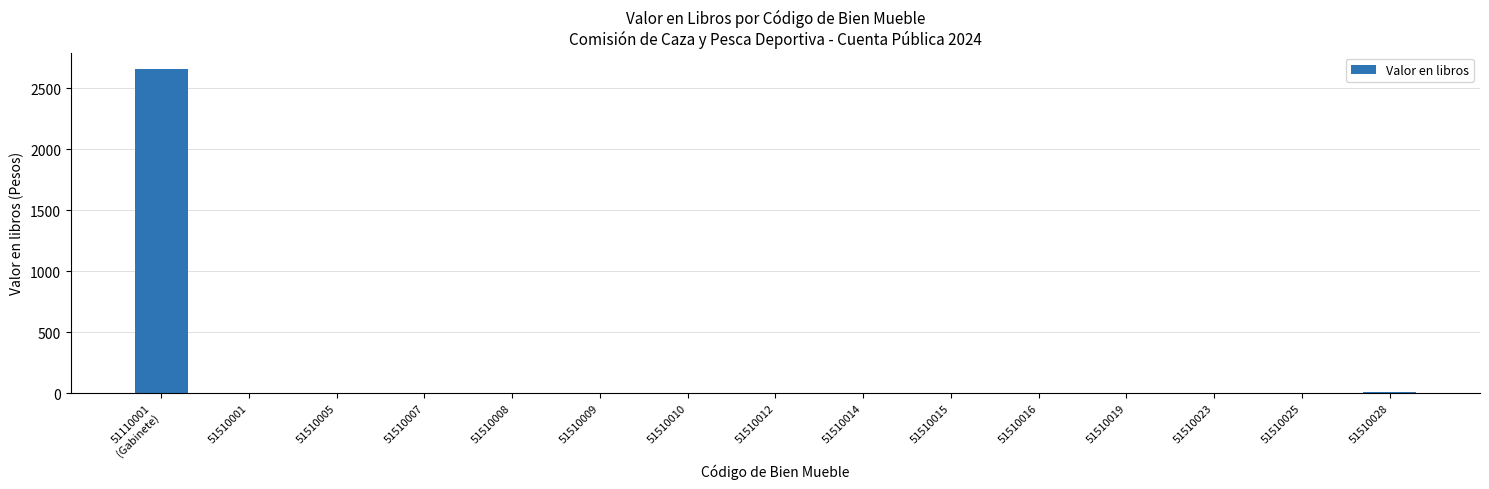

What is the sum of the values at 51510009 and 51510023?

2